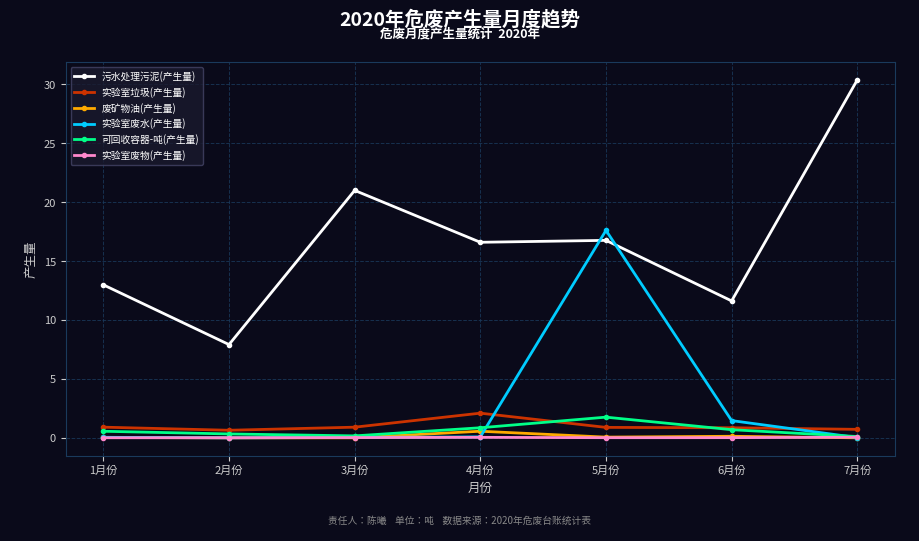

What is the value of the 实验室垃圾(产生量) point at the 2nd from the left?

0.6